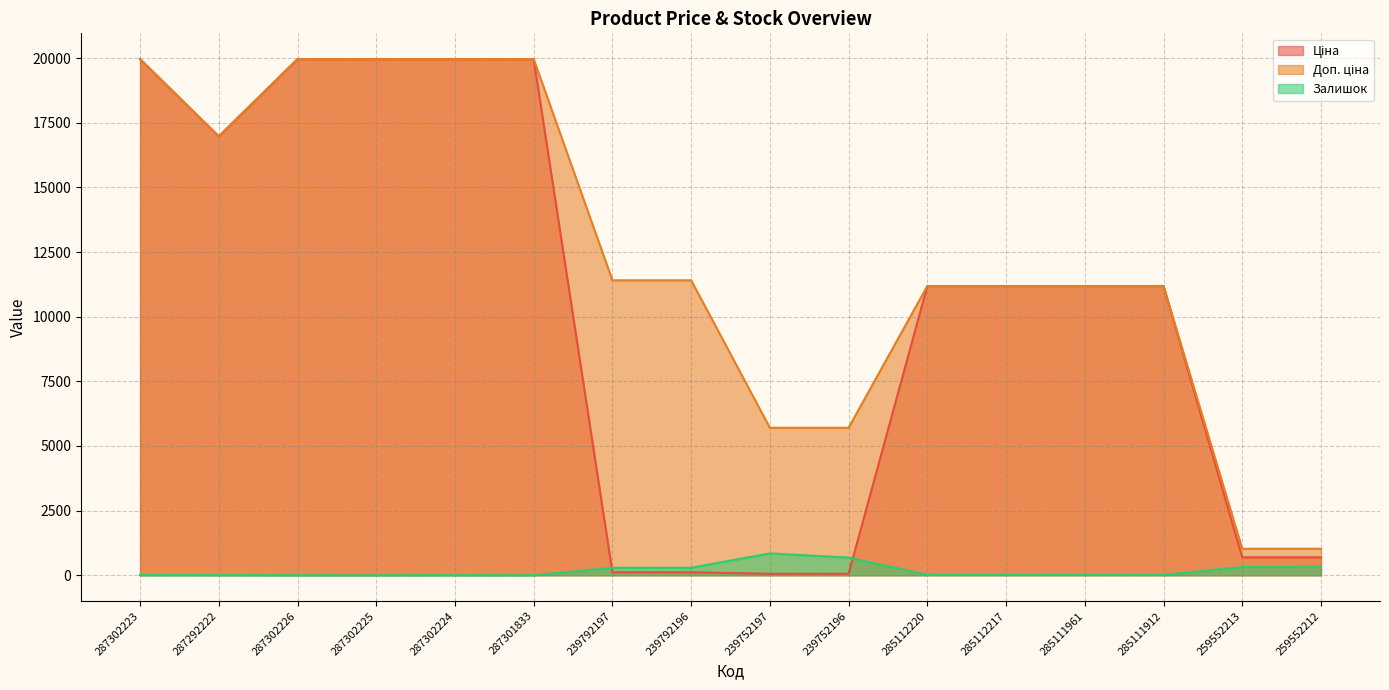

What position from the left is 239792196?

8